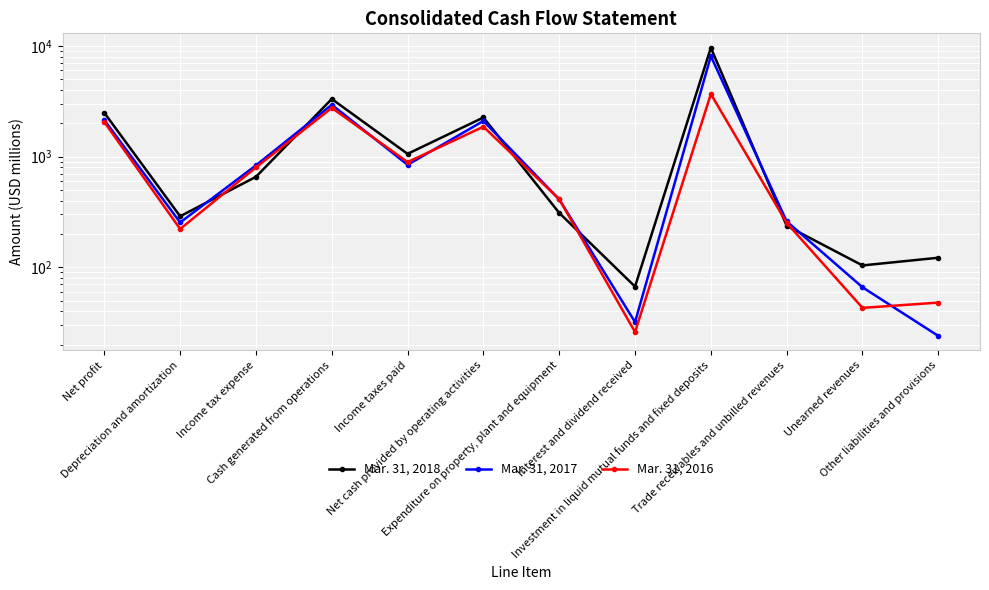

At which category does Mar. 31, 2018 reach its first local peak?

Cash generated from operations